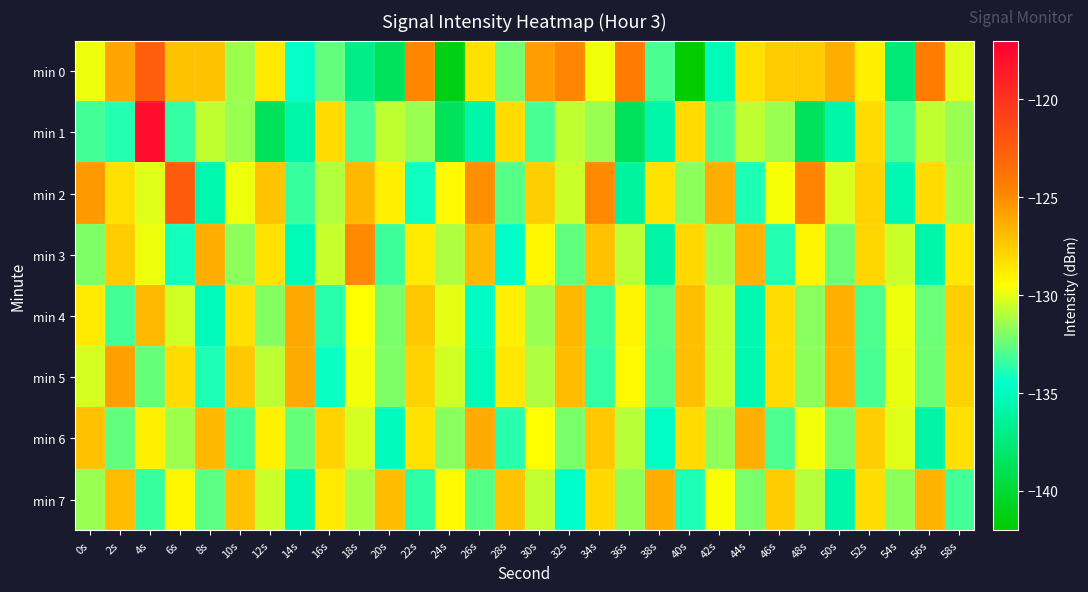

Which category has the lowest value across all series?

40s